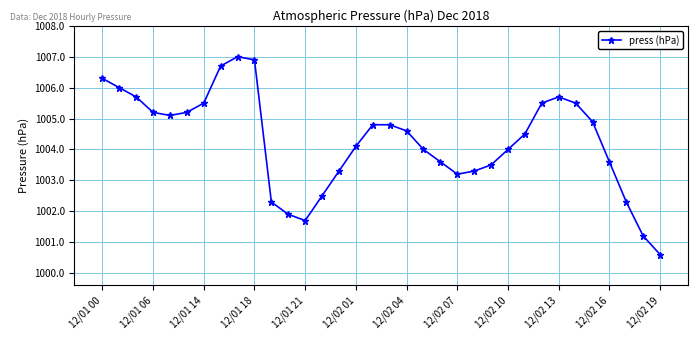

What is the value of the 11th point from the left?

1002.3